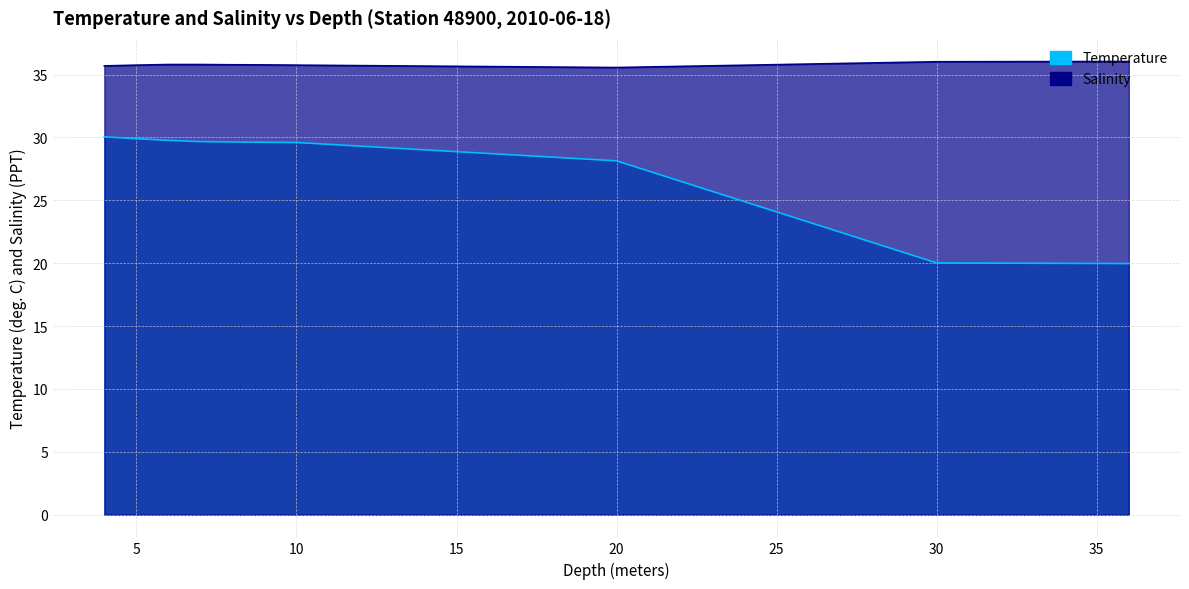

True or false: Salinity has a value of 35.8 at 9.0.

True